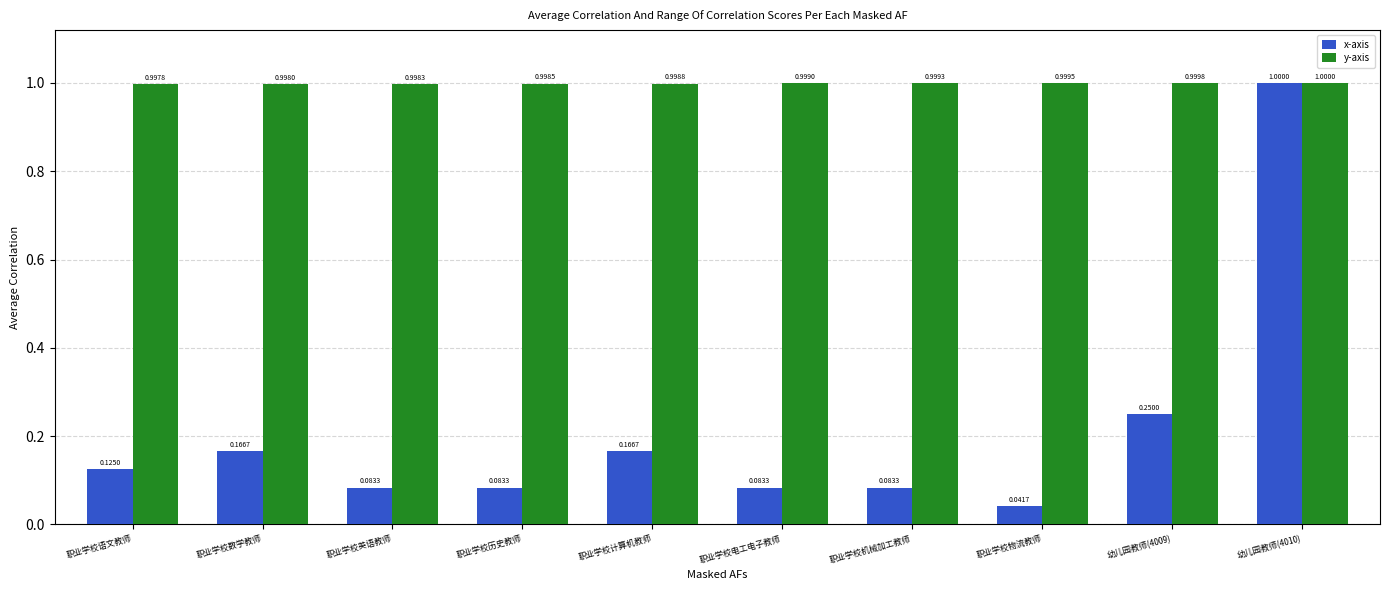

At which label is x-axis closest to 0?

职业学校物流教师